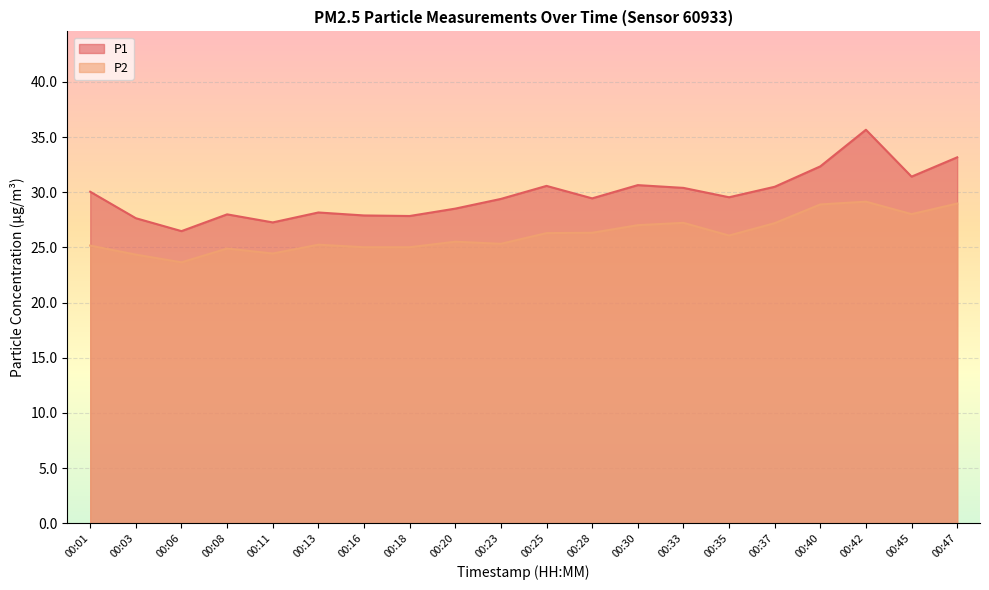

How many lines are shown in the chart?

2